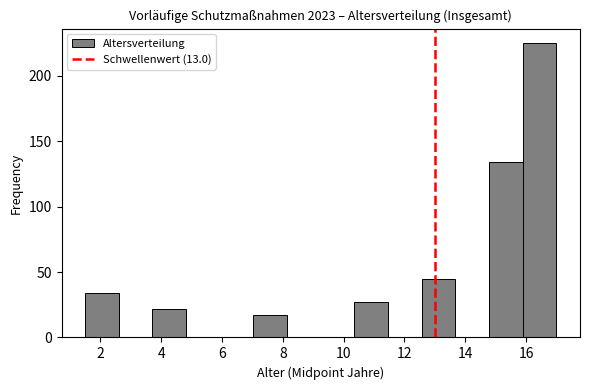

Reading left to right, transcribe this chart: for each bar, give the range it covers on the x-axis and its height. Neither the bar edges nor the heights are printed on the chart, so give them approximately, as read against the axes.

1.6 to 2.6: 35
2.6 to 3.8: 0
3.8 to 4.8: 20
4.8 to 6.0: 0
6.0 to 7.0: 0
7.0 to 8.2: 15
8.2 to 9.2: 0
9.2 to 10.4: 0
10.4 to 11.4: 25
11.4 to 12.6: 0
12.6 to 13.6: 45
13.6 to 14.8: 0
14.8 to 15.8: 135
15.8 to 17.0: 225